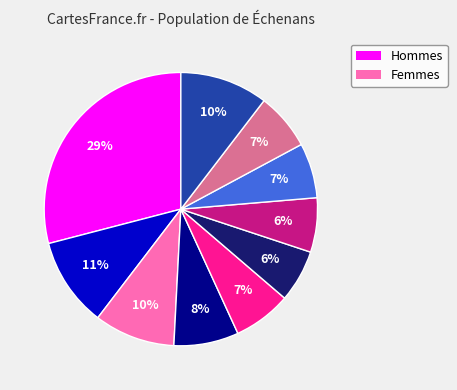

To the nearest percent, what is the average slice percentage?

10%